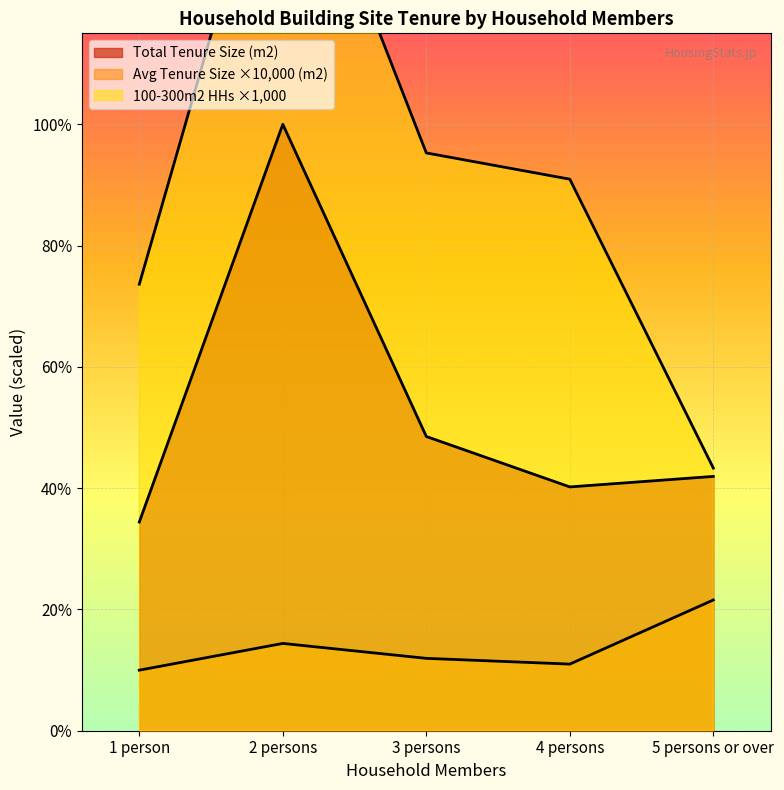

What is the difference between the second highest and minimum values in the Average Tenure Size per HH (m2) series?

1018100.0